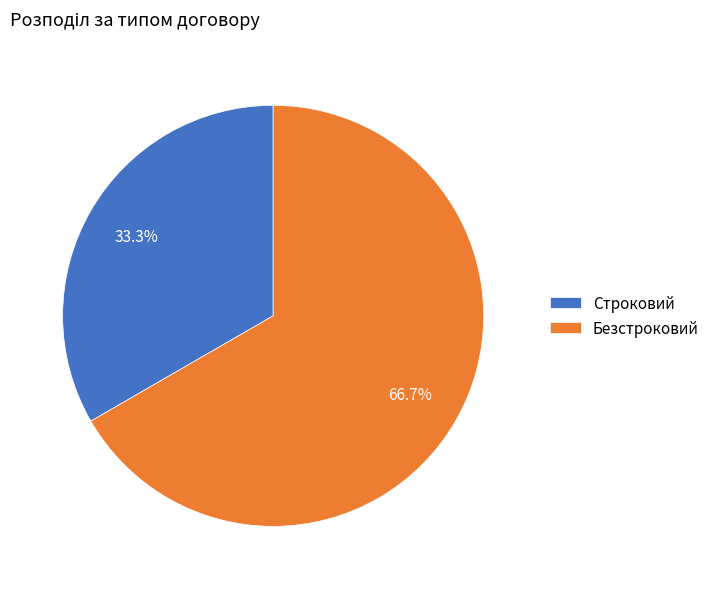

Combined, what portion of the pie is Строковий and Безстроковий?

100.0%